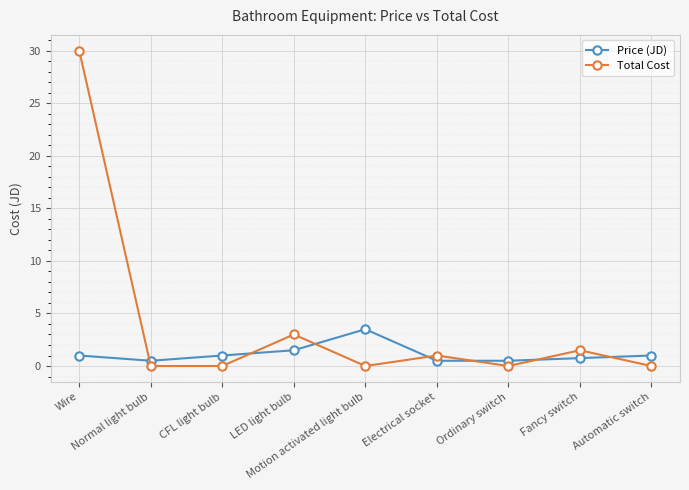

Is this an area chart (filled region under the line)?

No